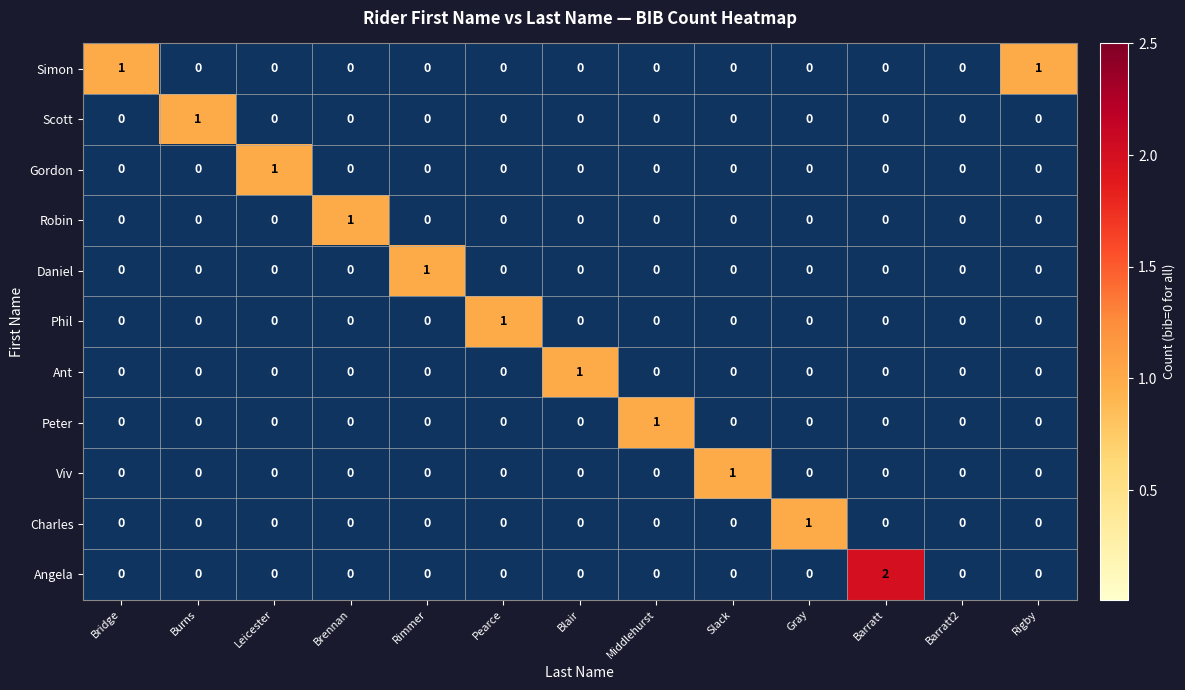

At which category is the sum across all series the highest?

Barratt